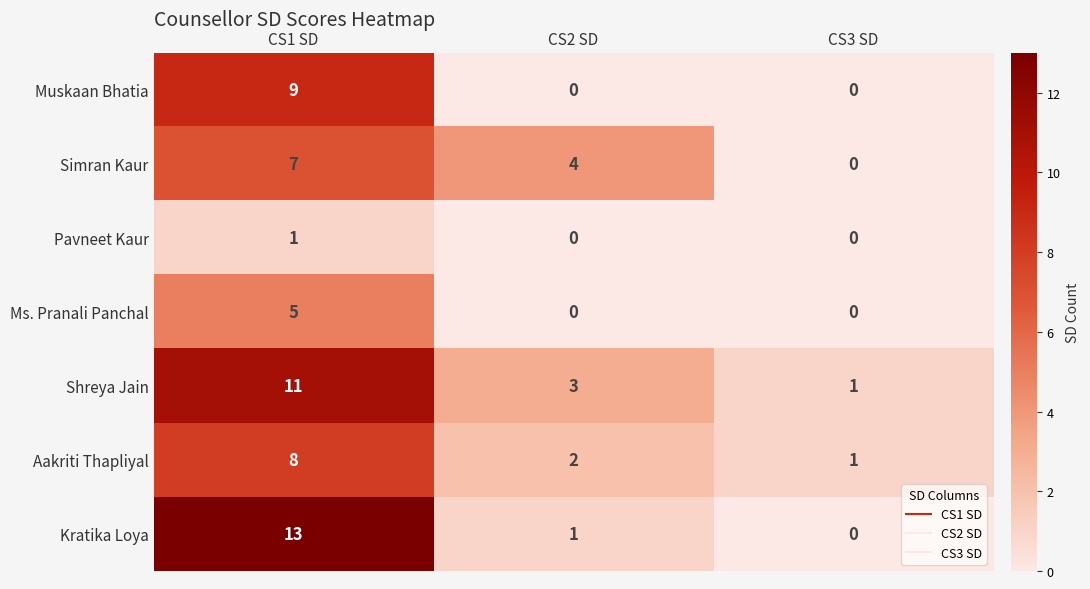

How many series are shown in this chart?

7